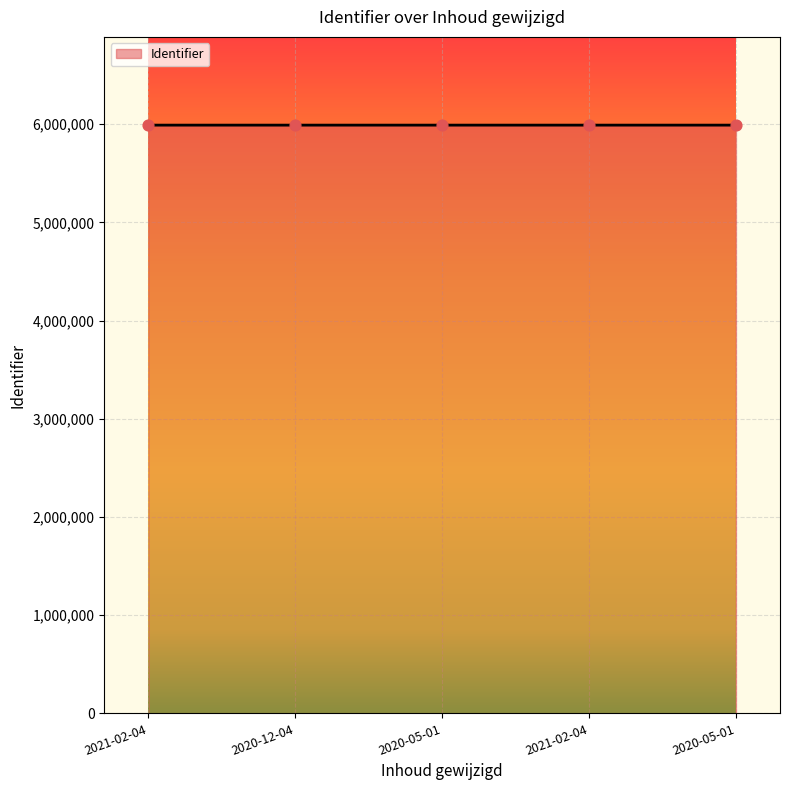

How many distinct data groups are displayed?

1